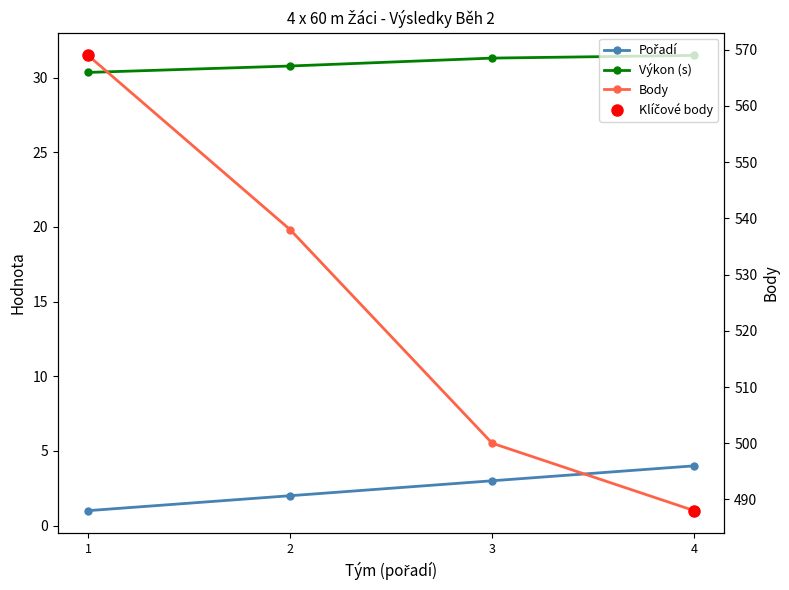

What is the smallest value displayed?

1.0